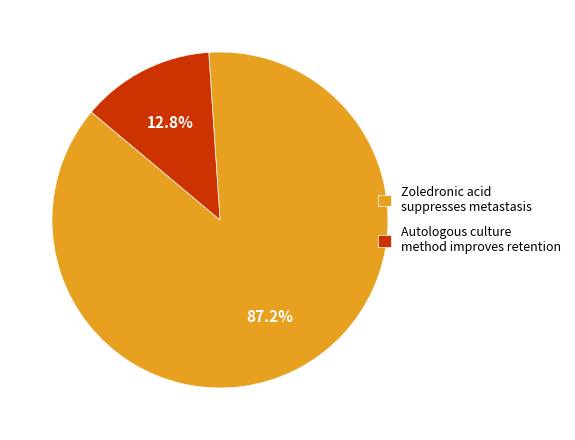

To the nearest percent, what percentage of the pie is Autologous culture method improves retention?

13%